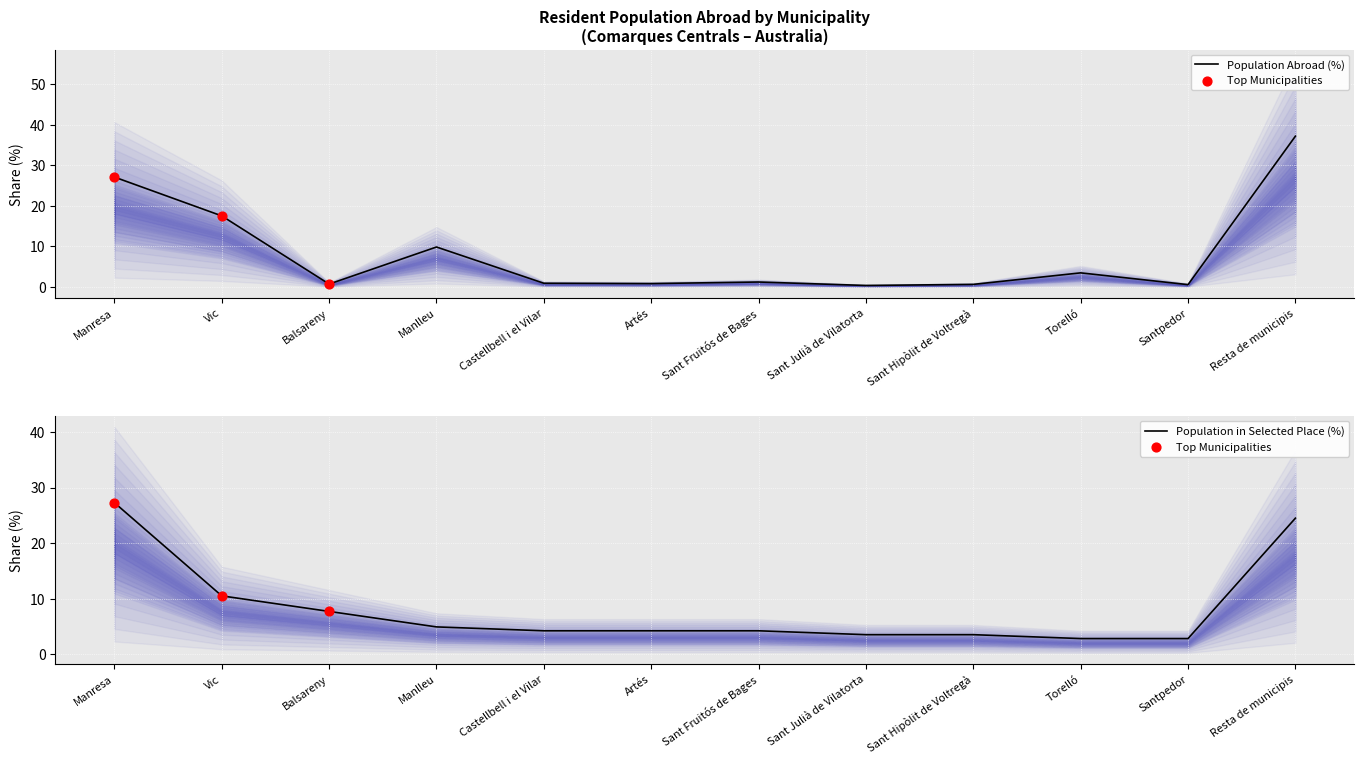

Which series has the widest spread of Y values?

Population residing abroad